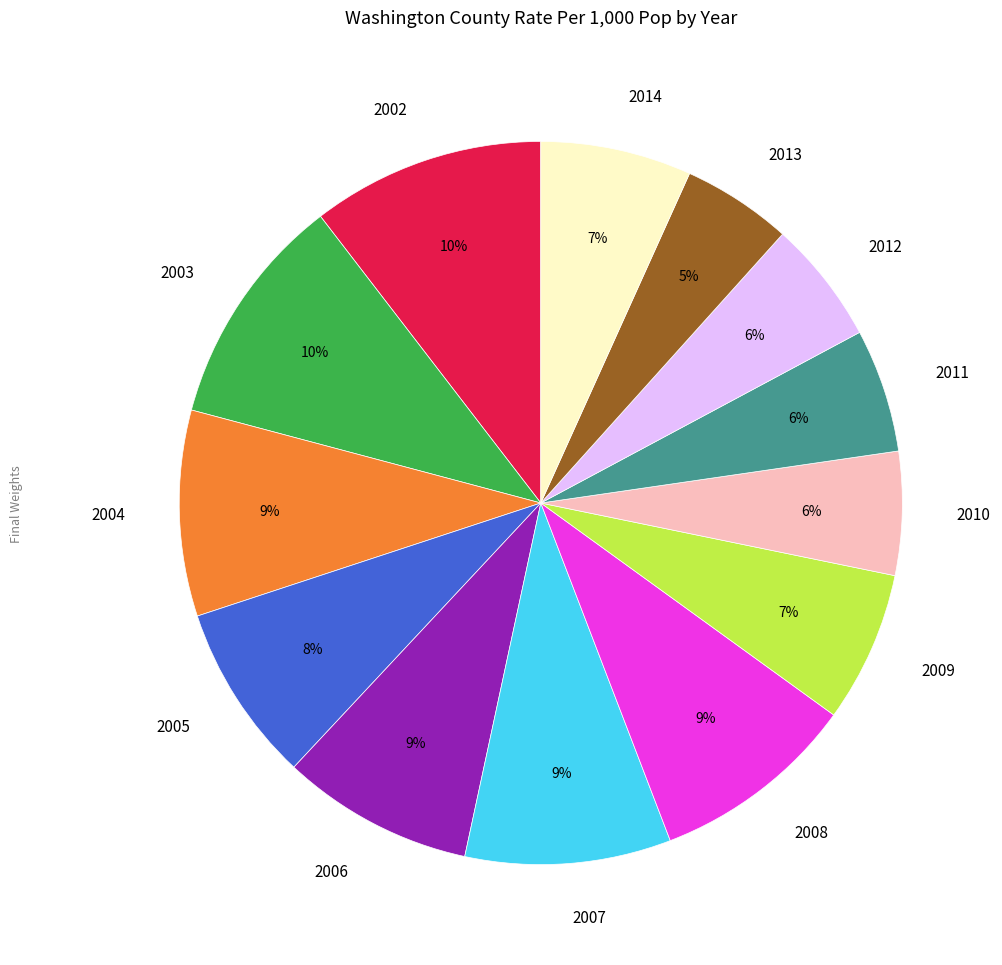

To the nearest percent, what portion does 2003 represent?

10%